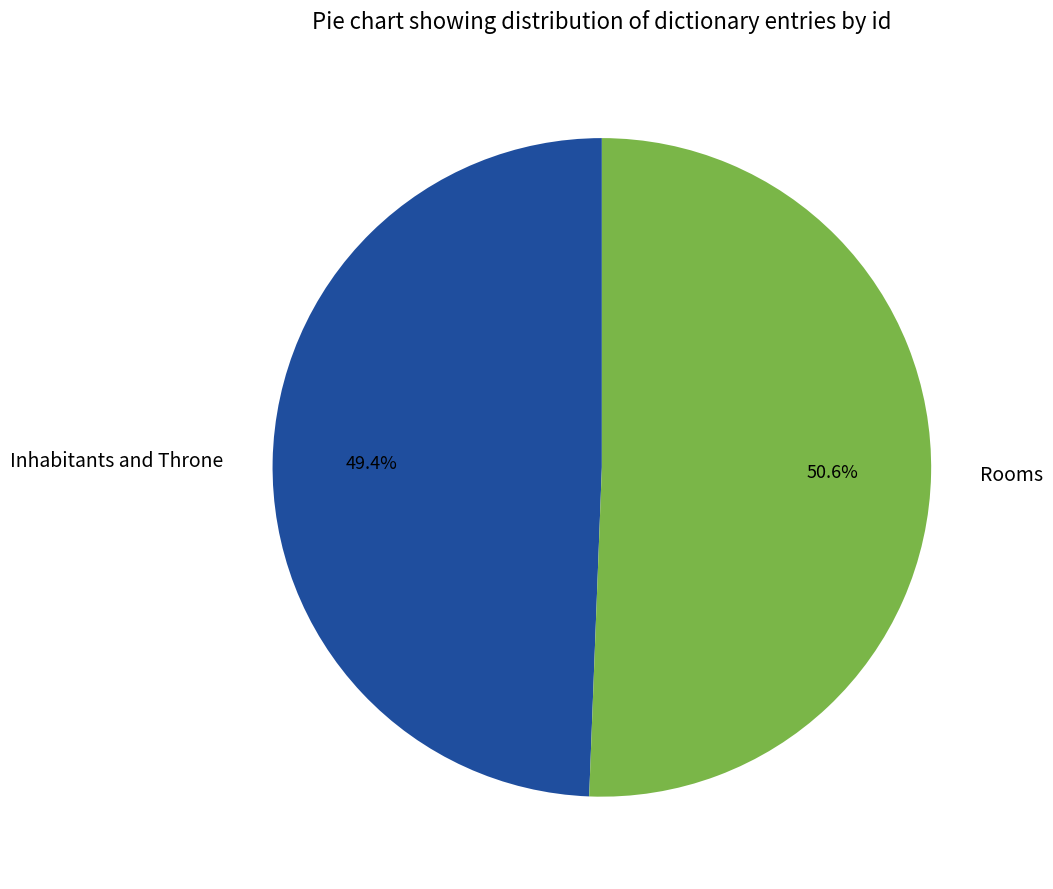

To the nearest percent, what is the combined percentage of Rooms and Inhabitants and Throne?

100%